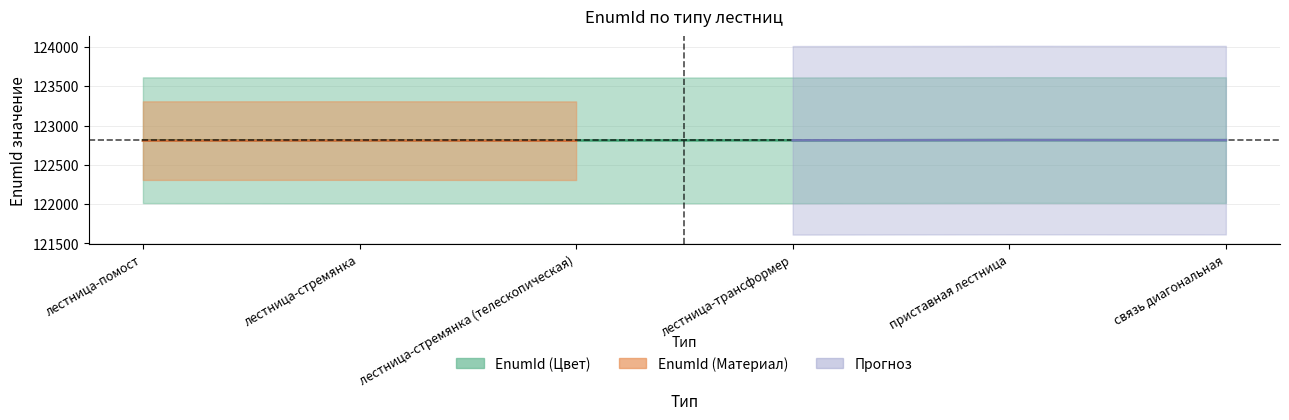

Is it true that the value at приставная лестница is 122816?

True